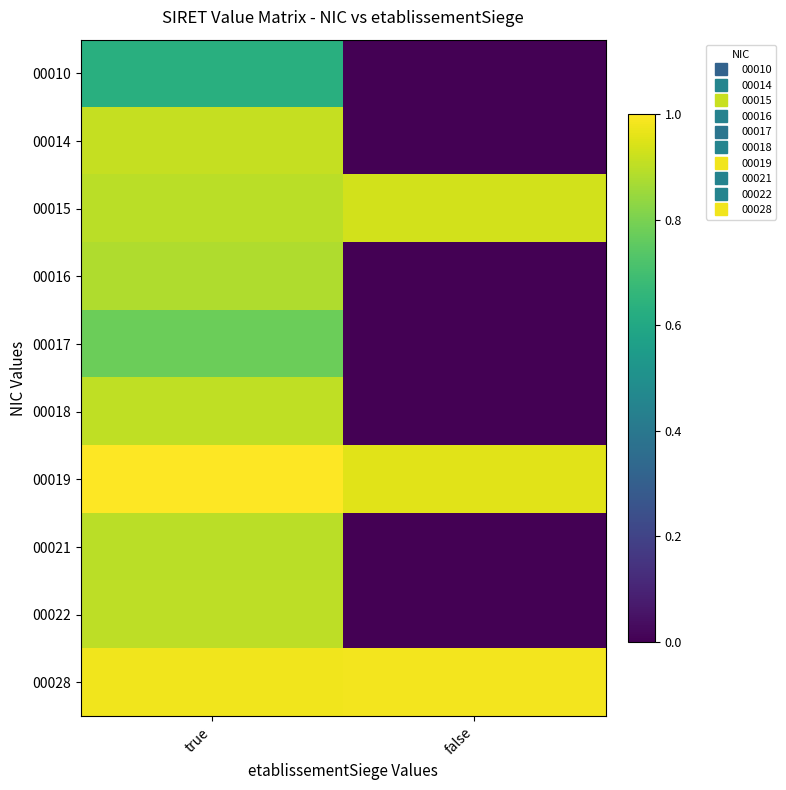

List the series in order of their peak value, highest first.

00019, 00028, 00015, 00014, 00018, 00022, 00021, 00016, 00017, 00010